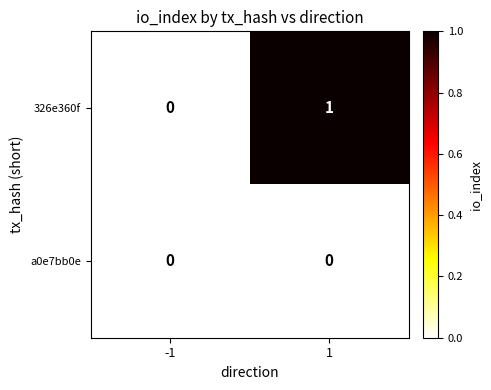

The a0e7bb0e series shows 0 at 1. True or false?

True